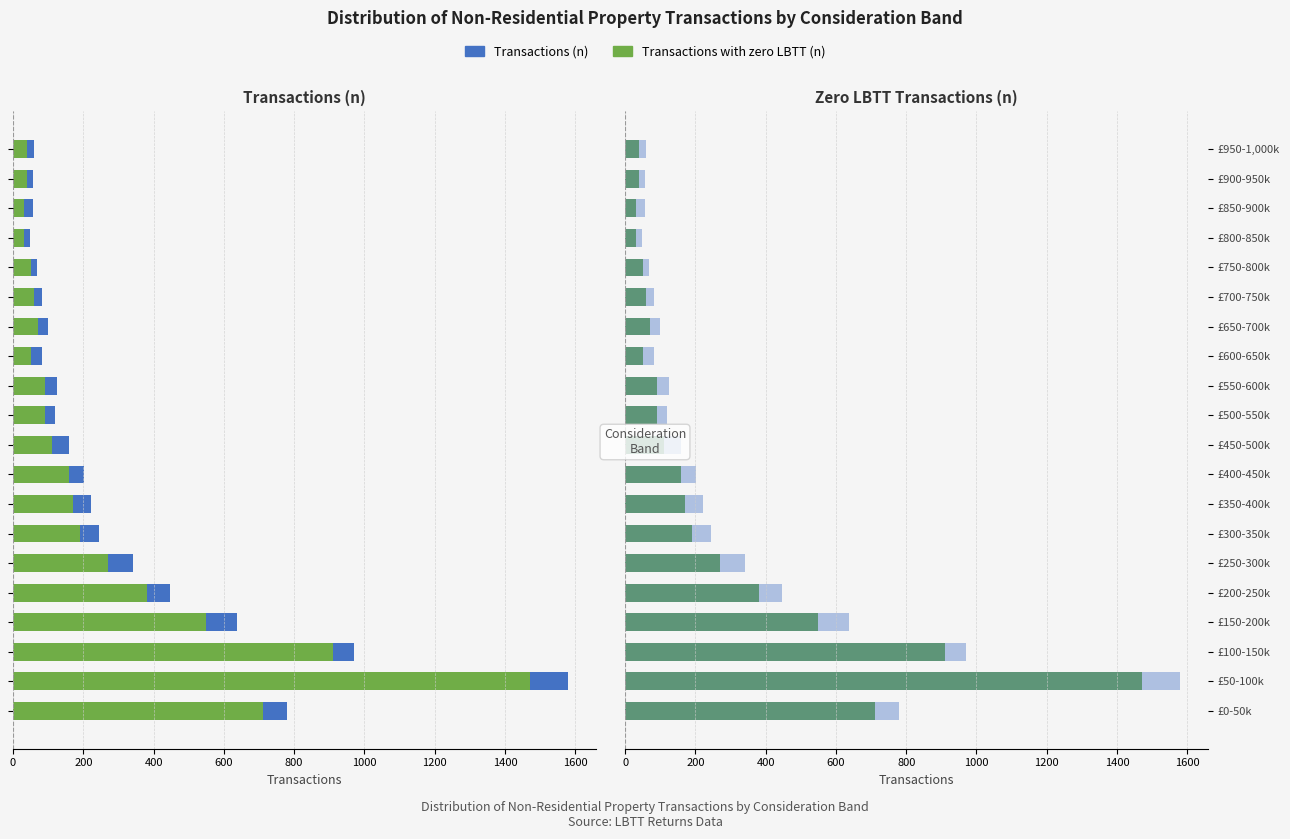

How many categories are shown in the chart?

20